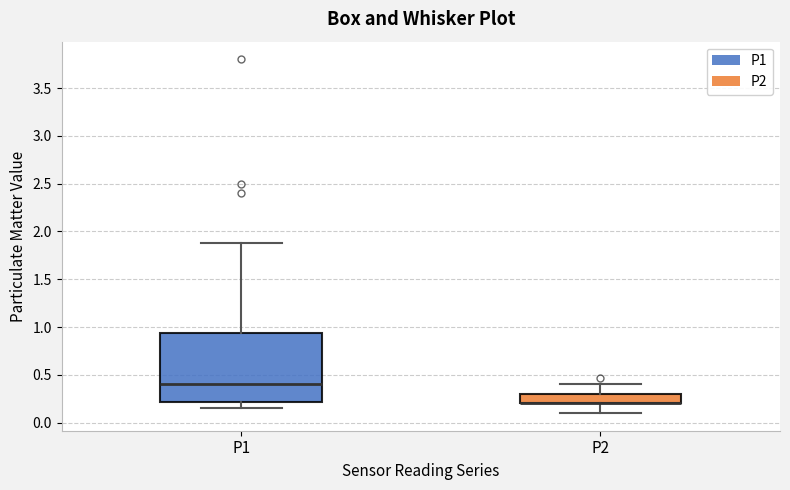

Reading left to right, read every box against the y-axis: the position of its median line, the range the box covers, and the ends of its whiskers. The values are not printed on the chart, so give them approximately, as read against the axis.

P1: median 0.40, box 0.20 to 0.95, whiskers 0.15 to 1.90
P2: median 0.20 (drawn on the box's lower edge), box 0.20 to 0.30, whiskers 0.10 to 0.40